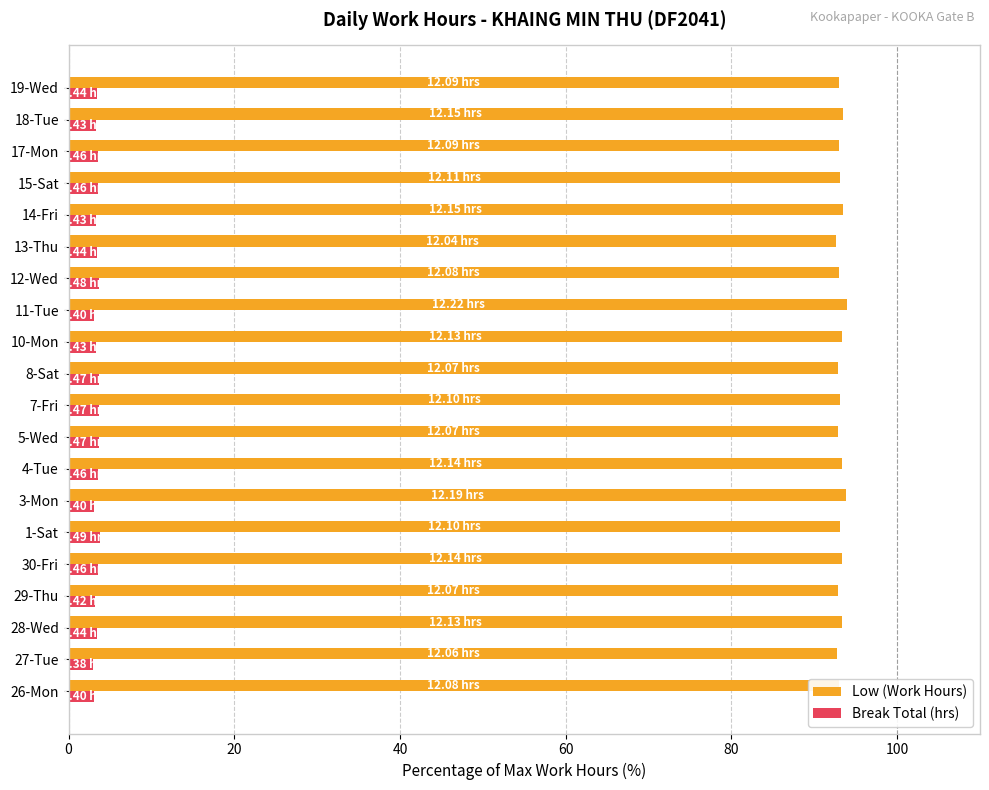

What is the spread (max minus min) of values at 13-Thu?

89.2